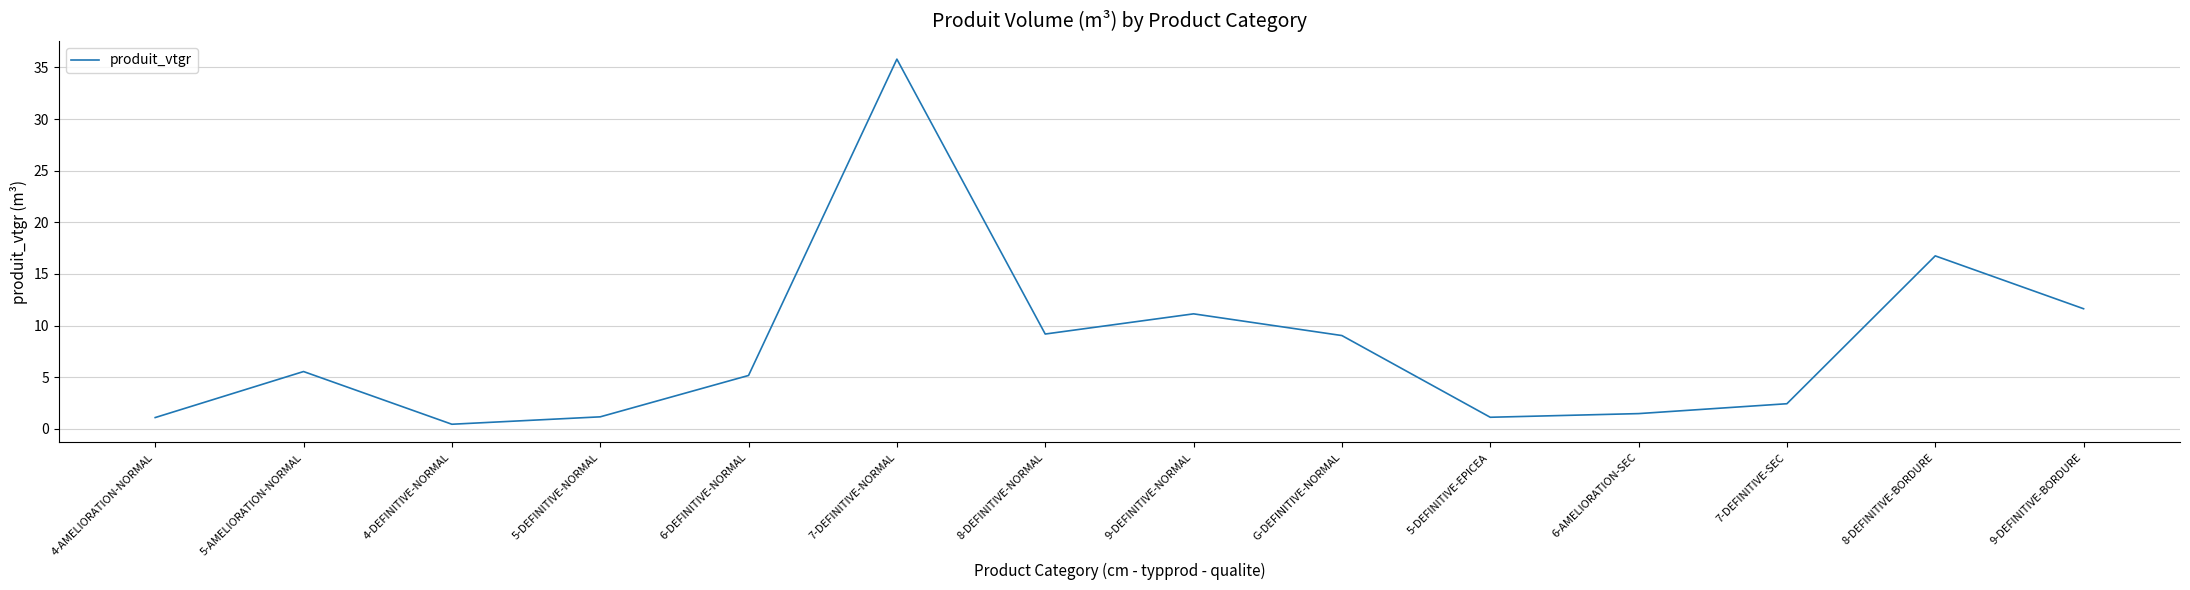

True or false: the data shows 0.5 at 4-DEFINITIVE-NORMAL.

True